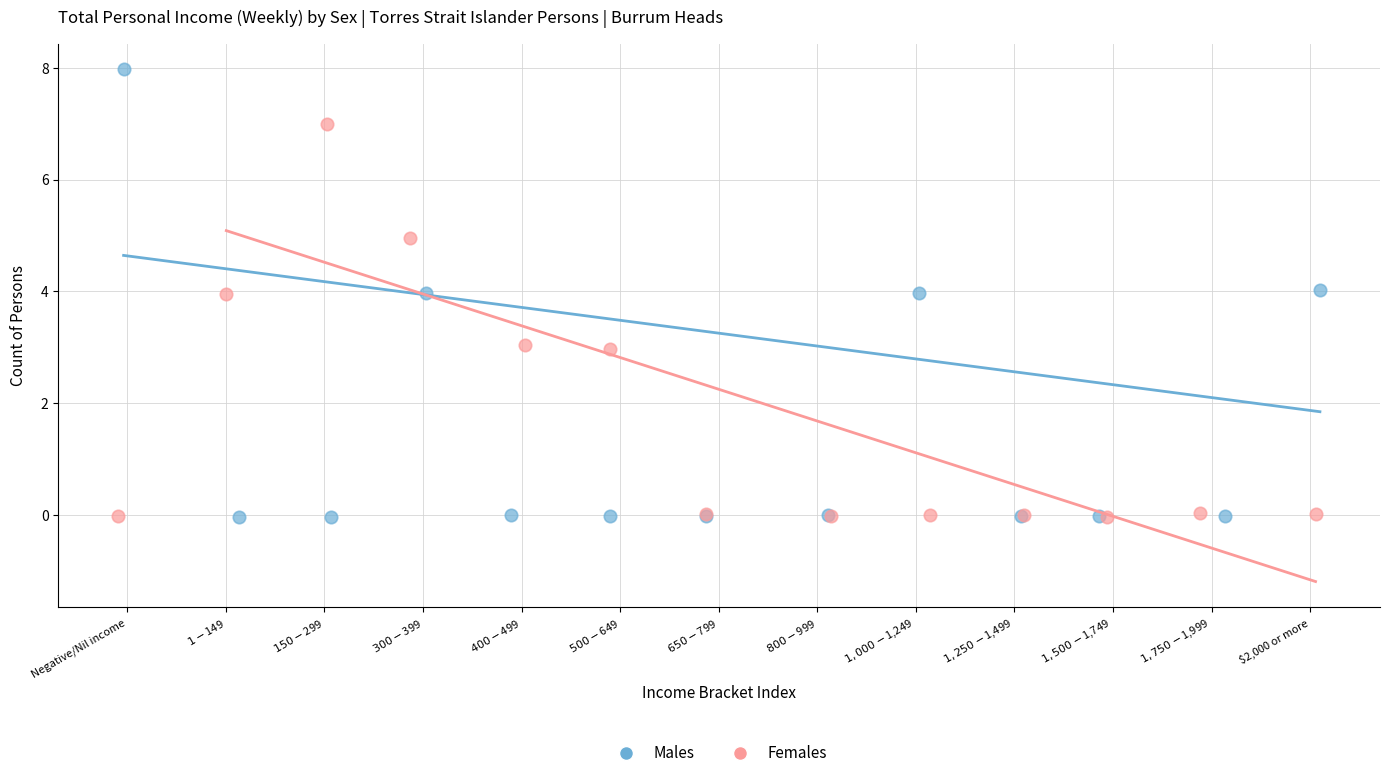

Which series contains the highest Y value?

Males